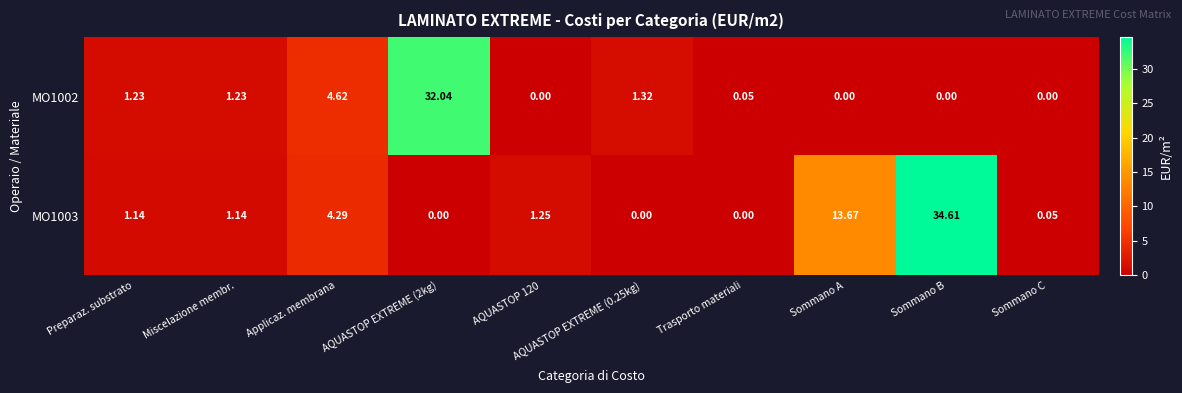

At which label is MO1003 closest to 17?

Sommano A